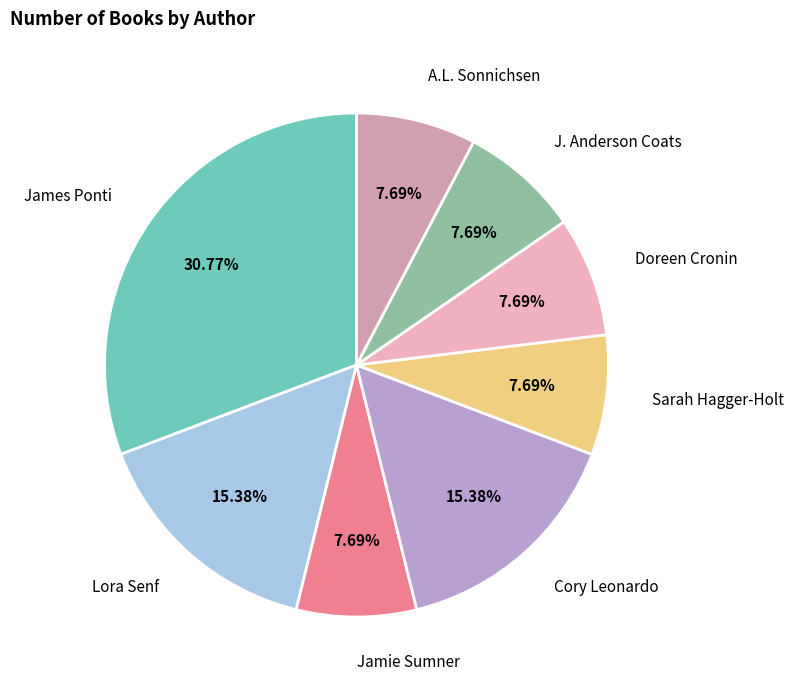

Between Cory Leonardo and A.L. Sonnichsen, which is larger?

Cory Leonardo